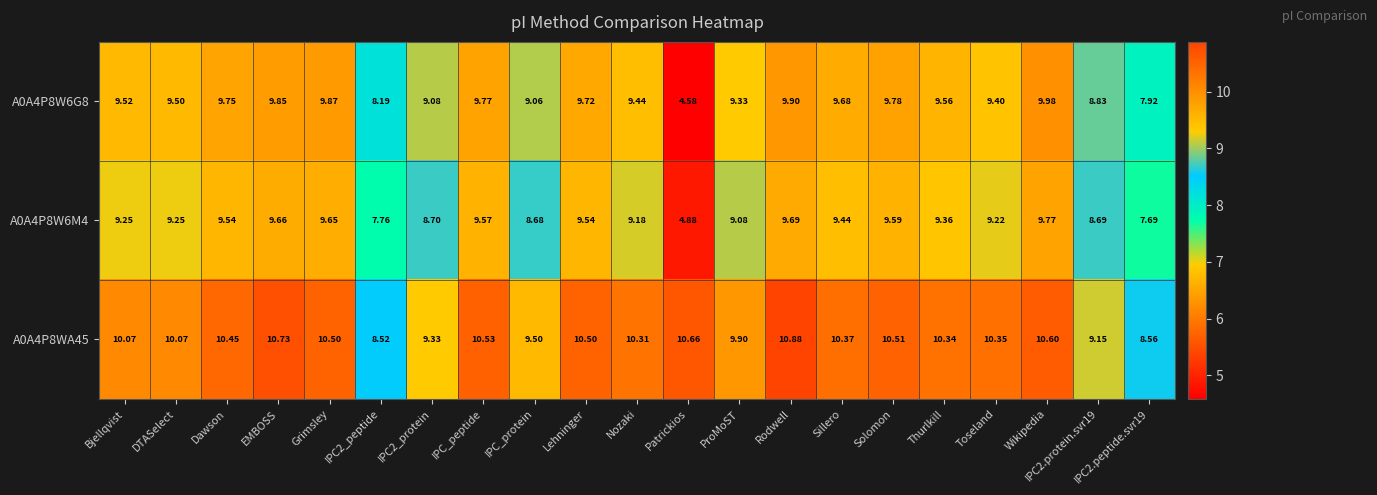

At which category is the sum across all series the highest?

Rodwell